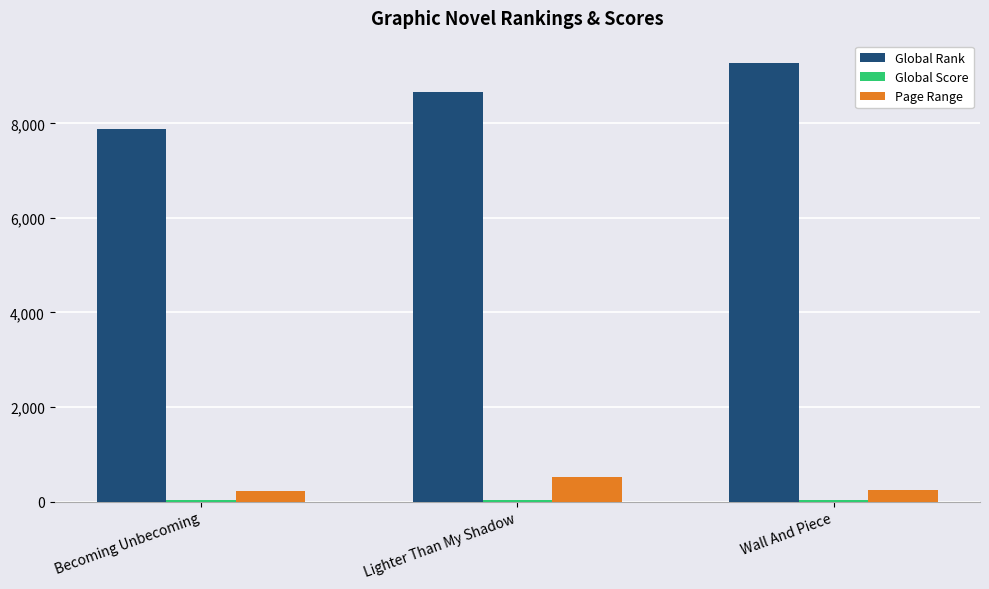

The value of Global Rank at Becoming Unbecoming is 7890. True or false?

True